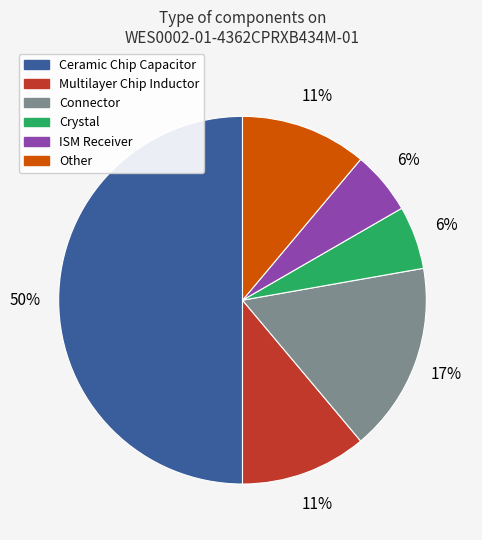

To the nearest percent, what is the difference between the largest and smallest slice percentages?

44%